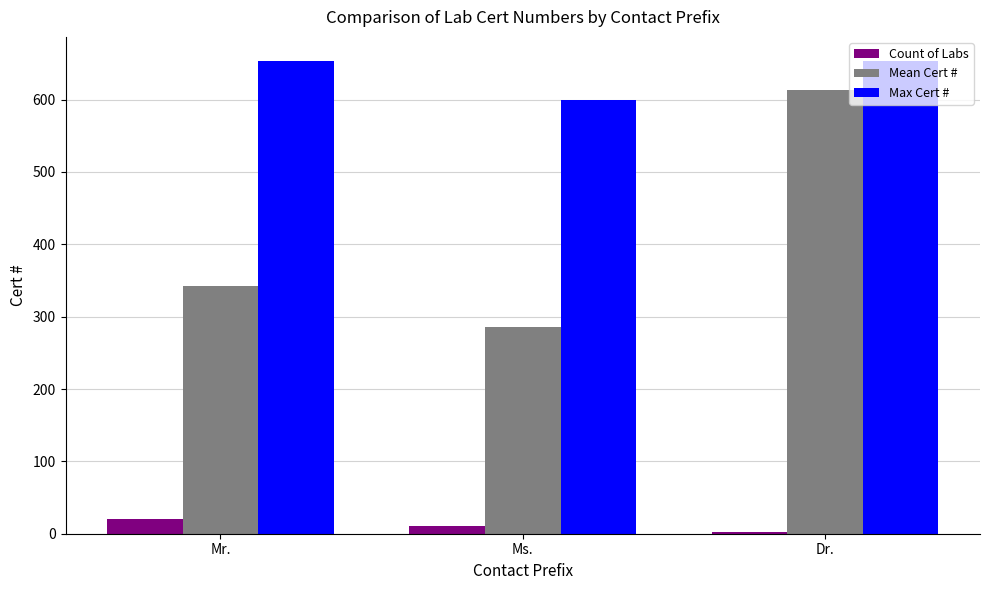

Which series has the largest range (max minus min)?

Mean Cert #